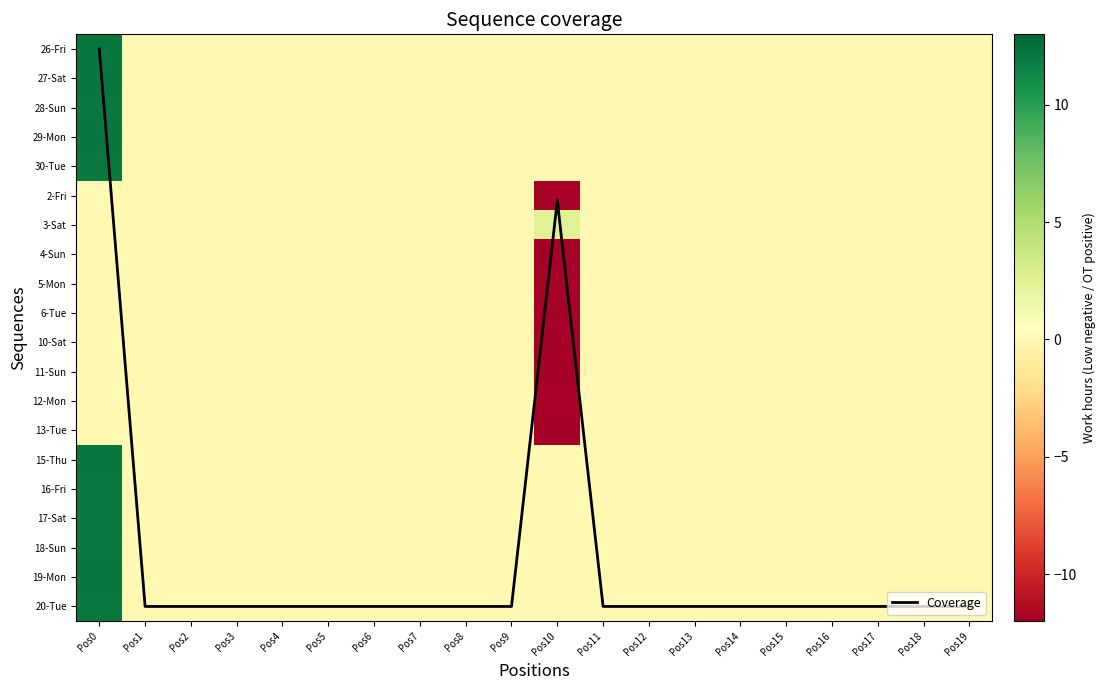

Is it true that 17-Sat equals 8.2 at Pos12?

False